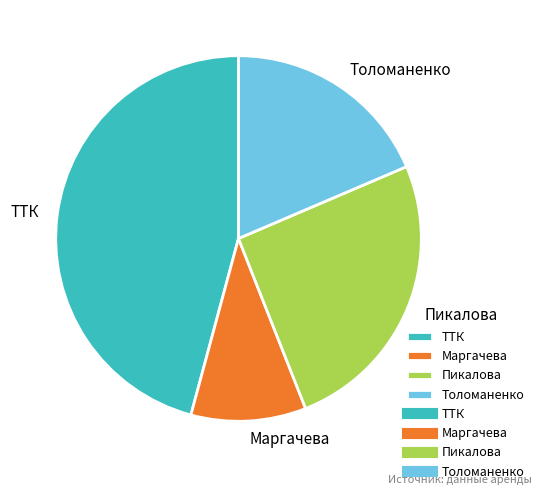

How many segments does this pie chart have?

4